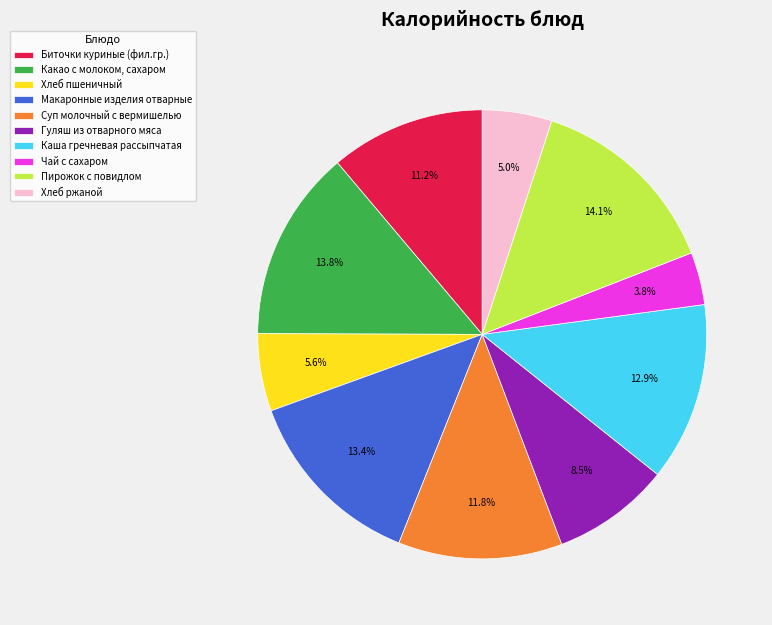

Does any single category account for the majority?

No